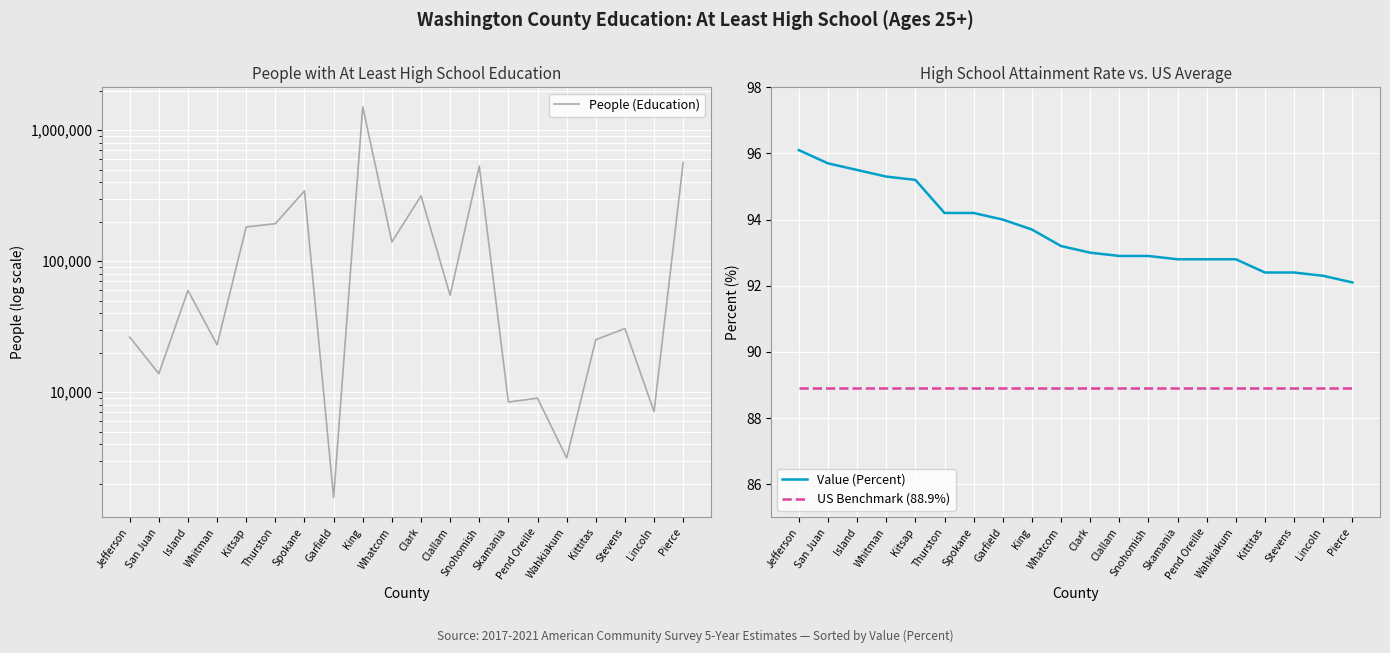

How many values in the People (Education) series exceed 54868?

9